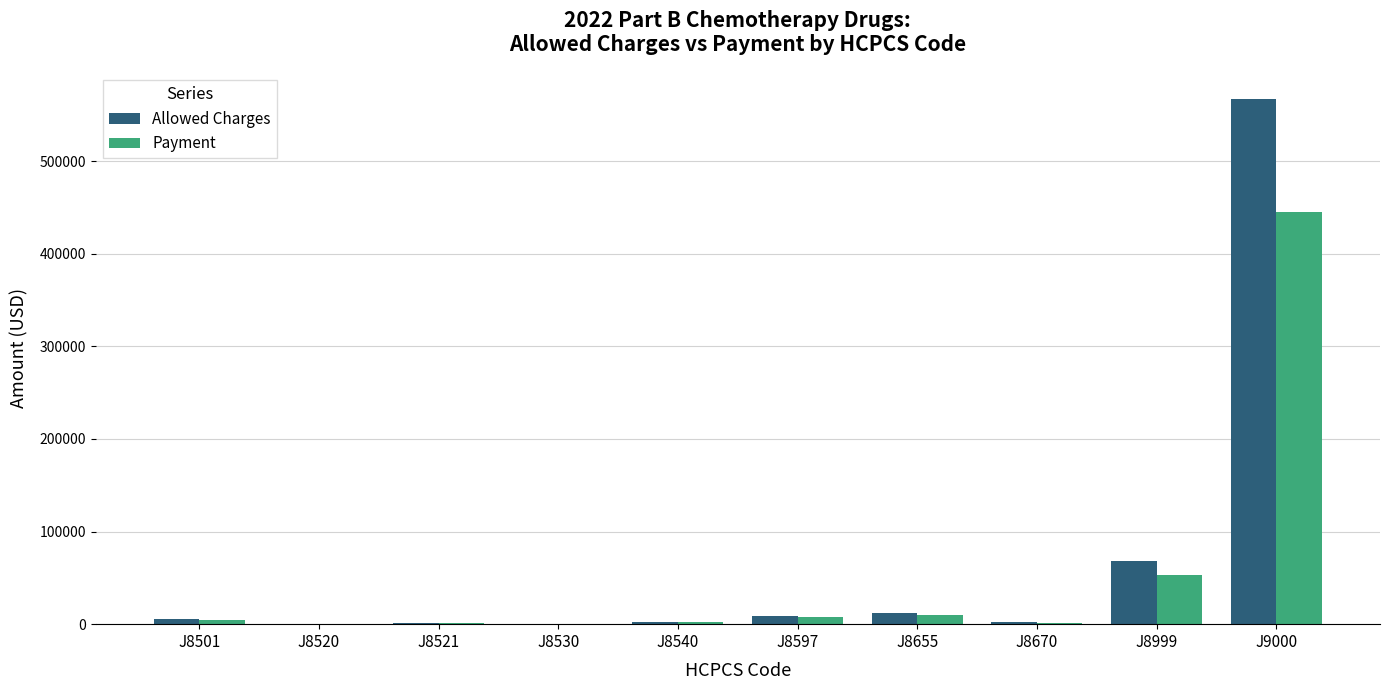

What is the total value across all series at J8999?

121405.5